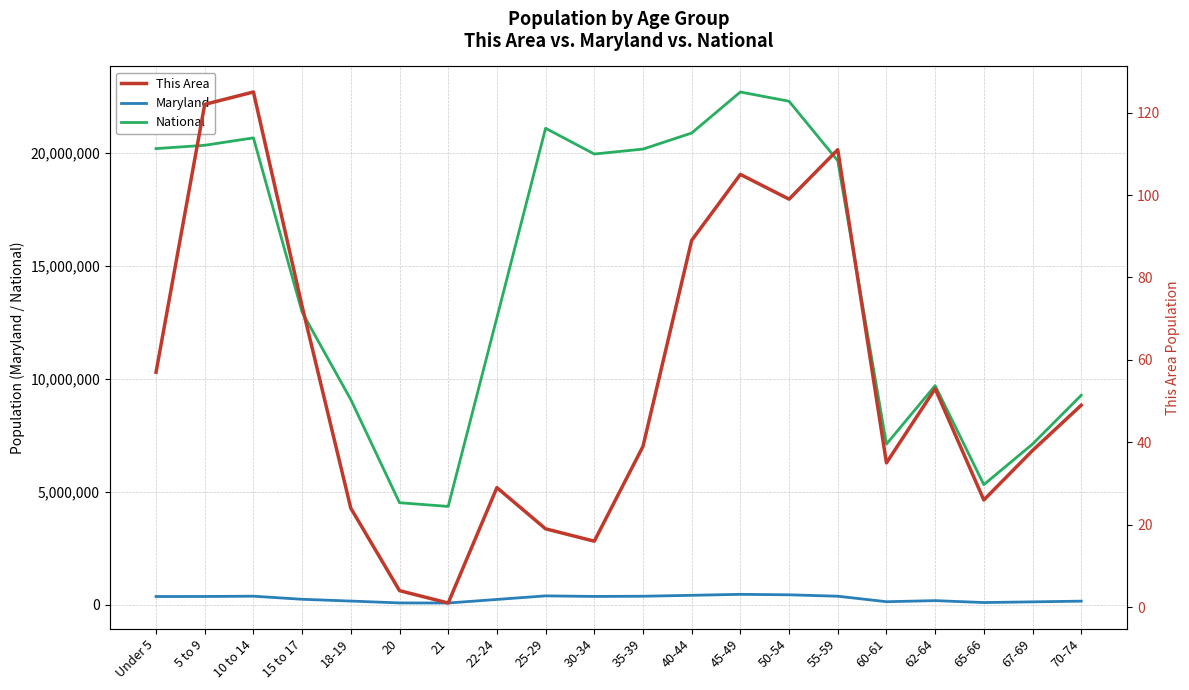

True or false: This Area and National cross at least once.

False